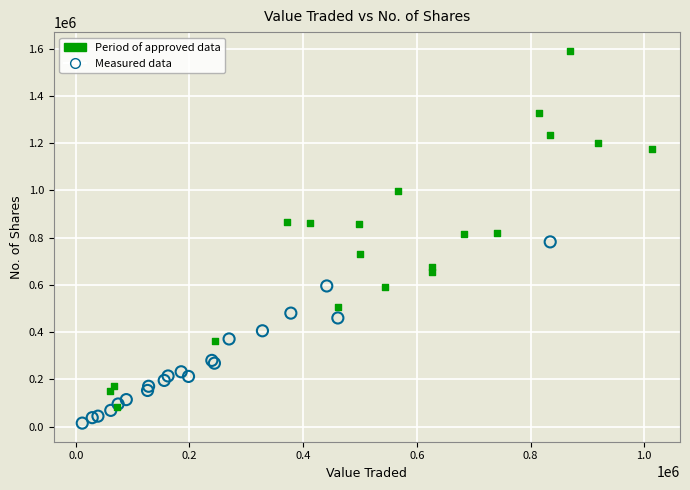

Which series reaches the maximum Y coordinate?

Period of approved data